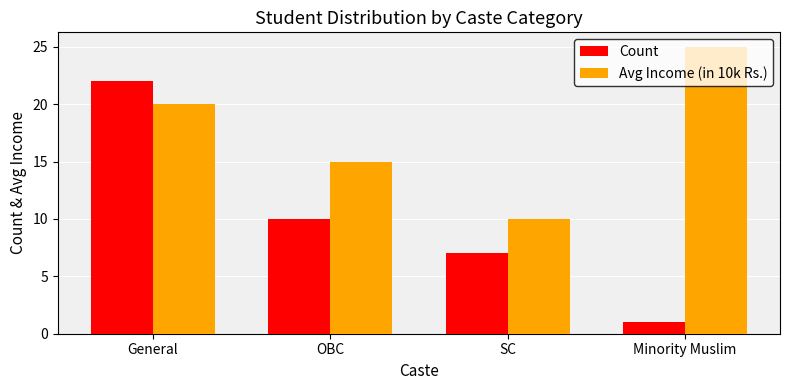

The value of Avg Income (in 10k Rs.) at OBC is 6. True or false?

False